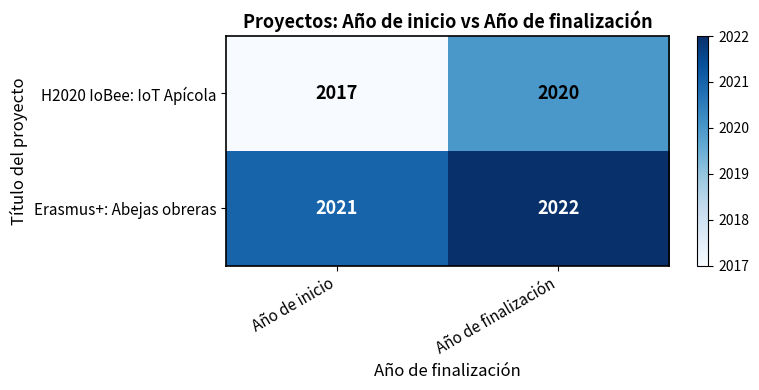

Rank the series by their average value, from highest to lowest.

Erasmus+: Abejas obreras, H2020 IoBee: IoT Apícola